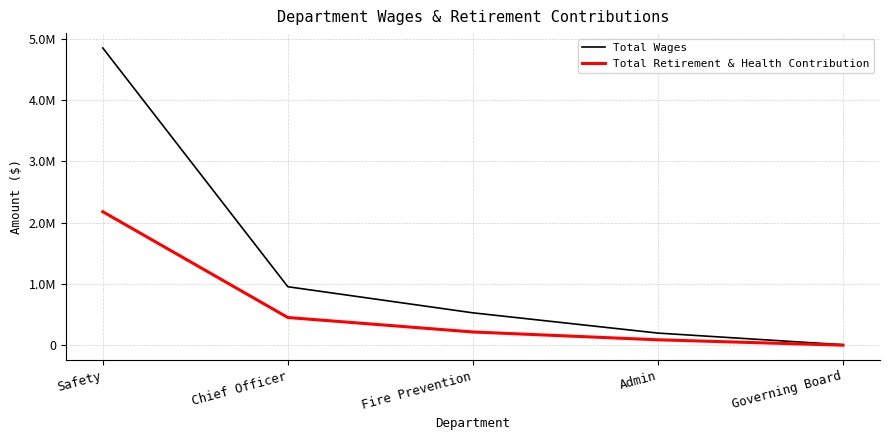

What are all the series names shown in the legend?

Total Wages, Total Retirement & Health Contribution